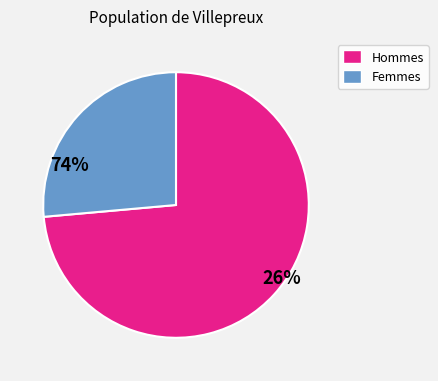

Is there any slice that represents more than half of the pie?

Yes